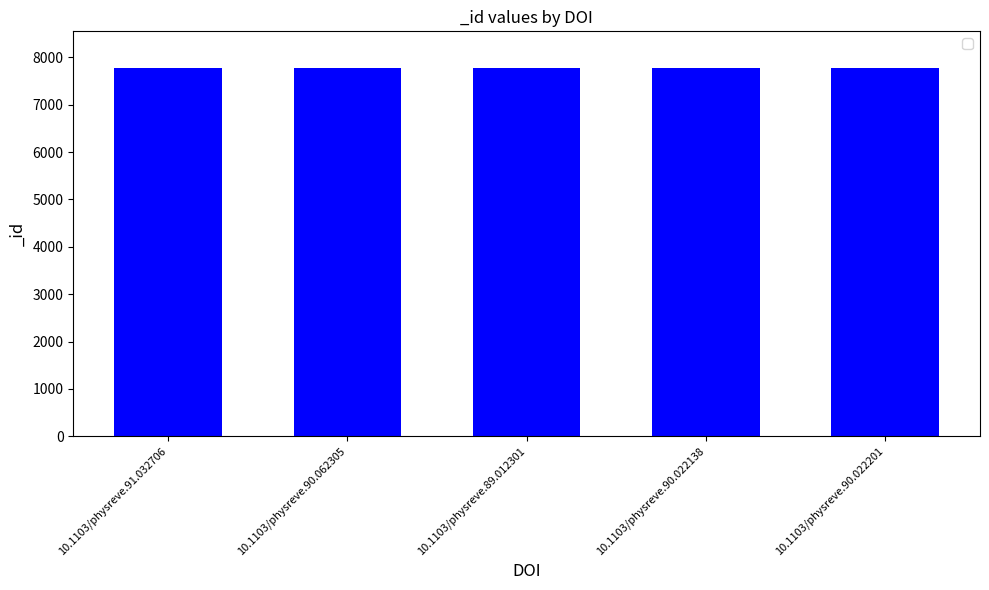

Read the value at 10.1103/physreve.90.022201.

7770